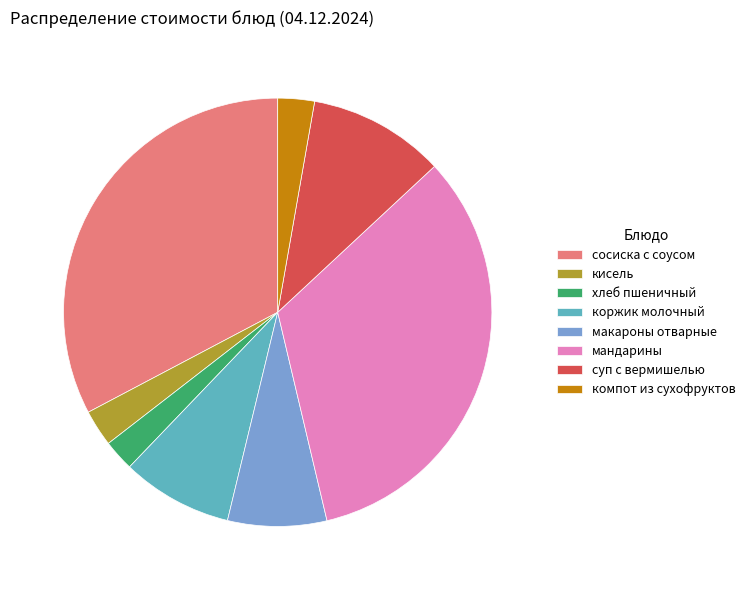

What is the ratio of the value at суп с вермишелью to the value at хлеб пшеничный?

4.4